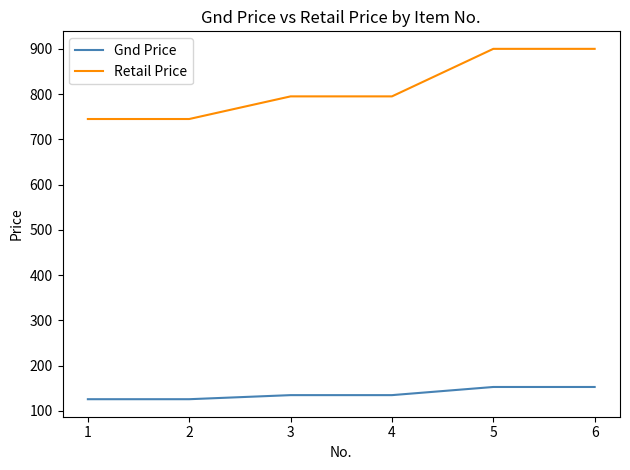

Count the Gnd Price values in the range 126 to 153.

6